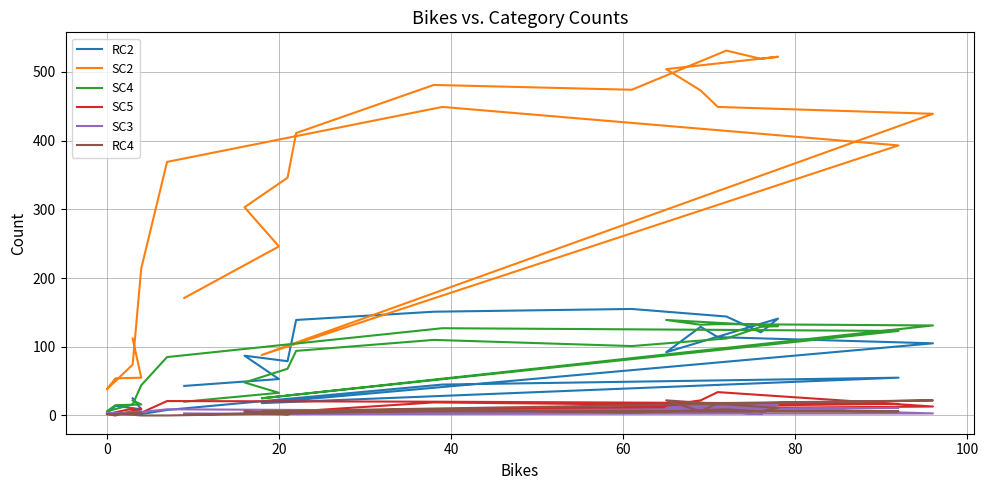

What is the difference between the second highest and minimum values in the SC5 series?

22